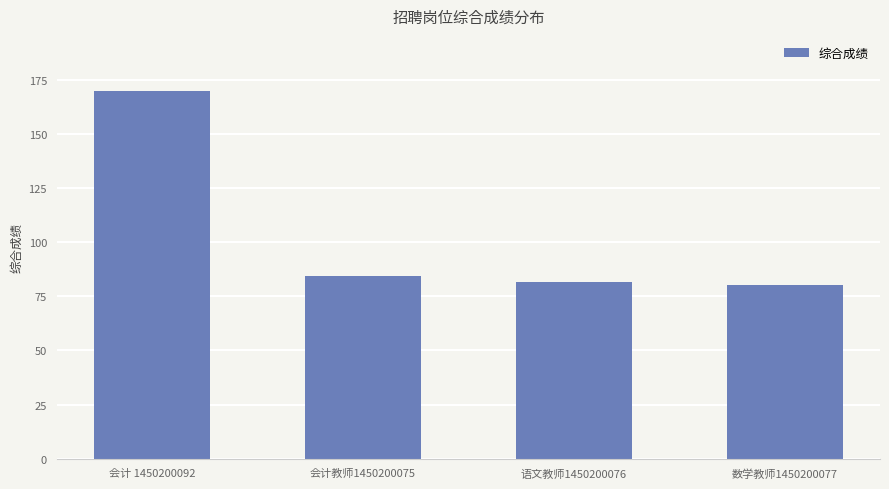

What is the sum of the values at 会计教师1450200075 and 会计 1450200092?

254.5